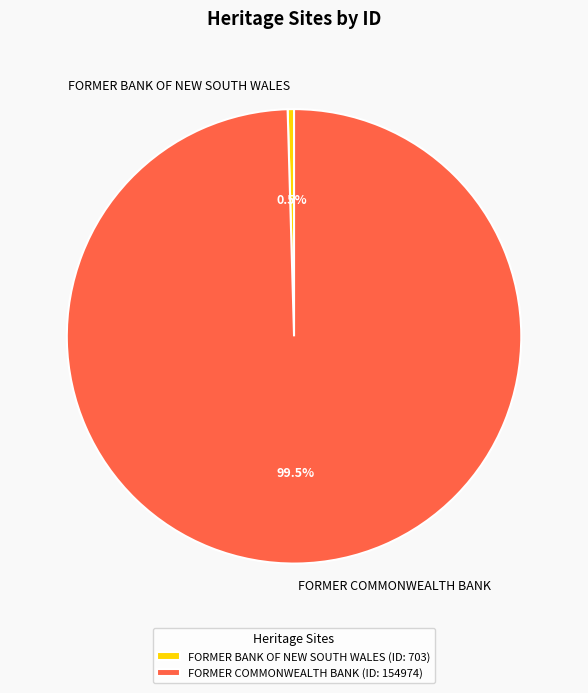

Which slice is the largest?

FORMER COMMONWEALTH BANK